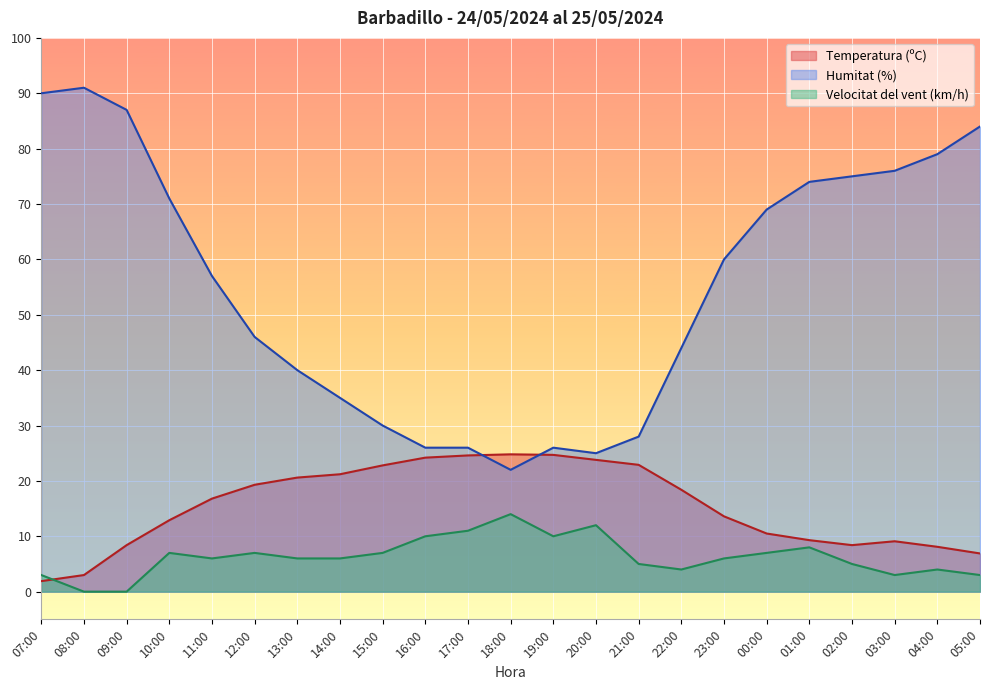

What is the value of the Velocitat del vent (km/h) point at the 18th from the left?

7.0